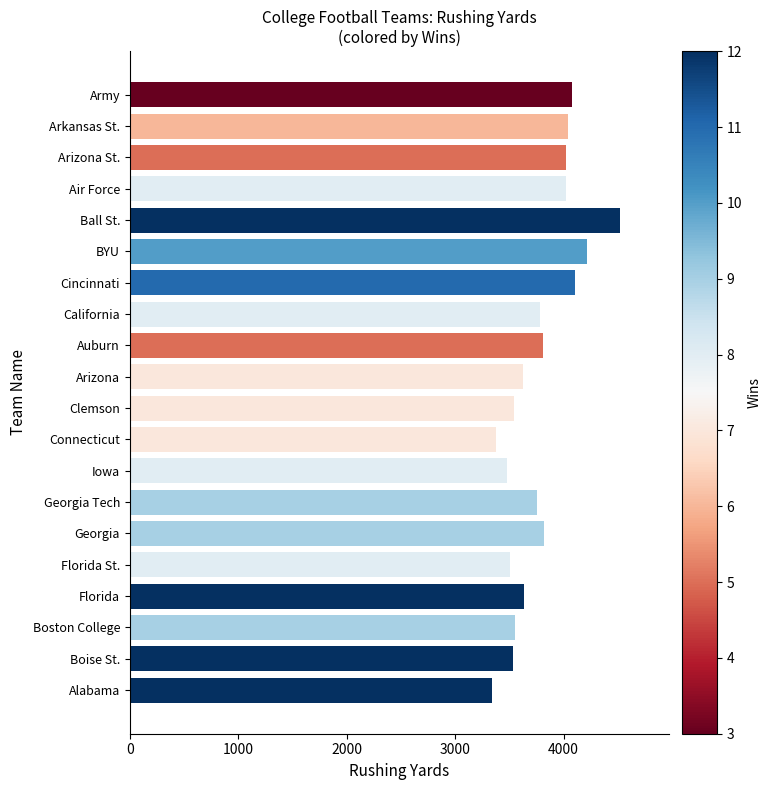

What is the approximate value at Arizona St.?

4022